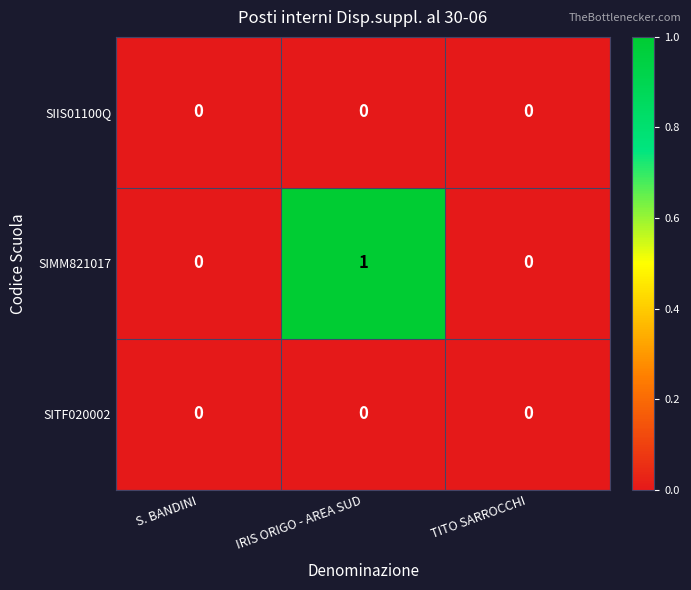

What is the maximum value shown in the chart?

1